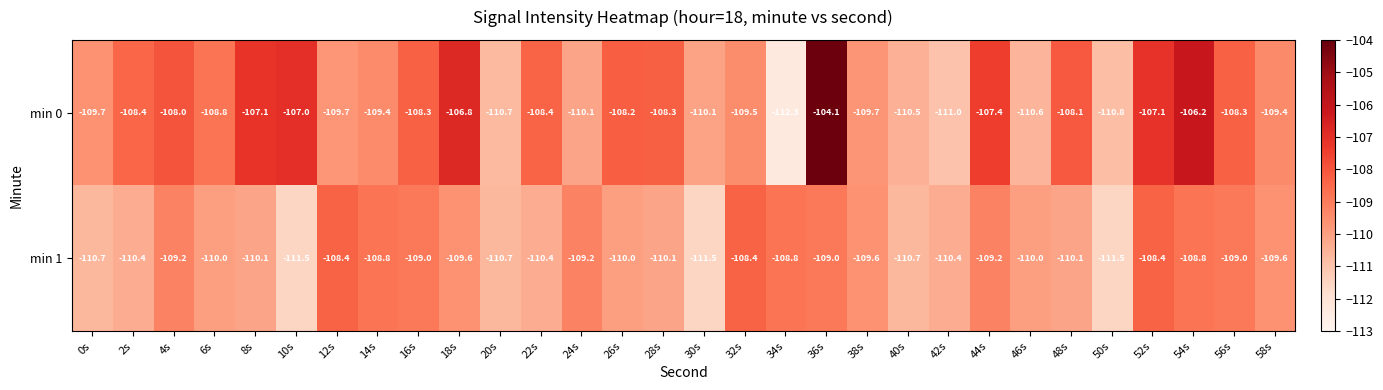

What is the total value across all series at 10s?

-218.5